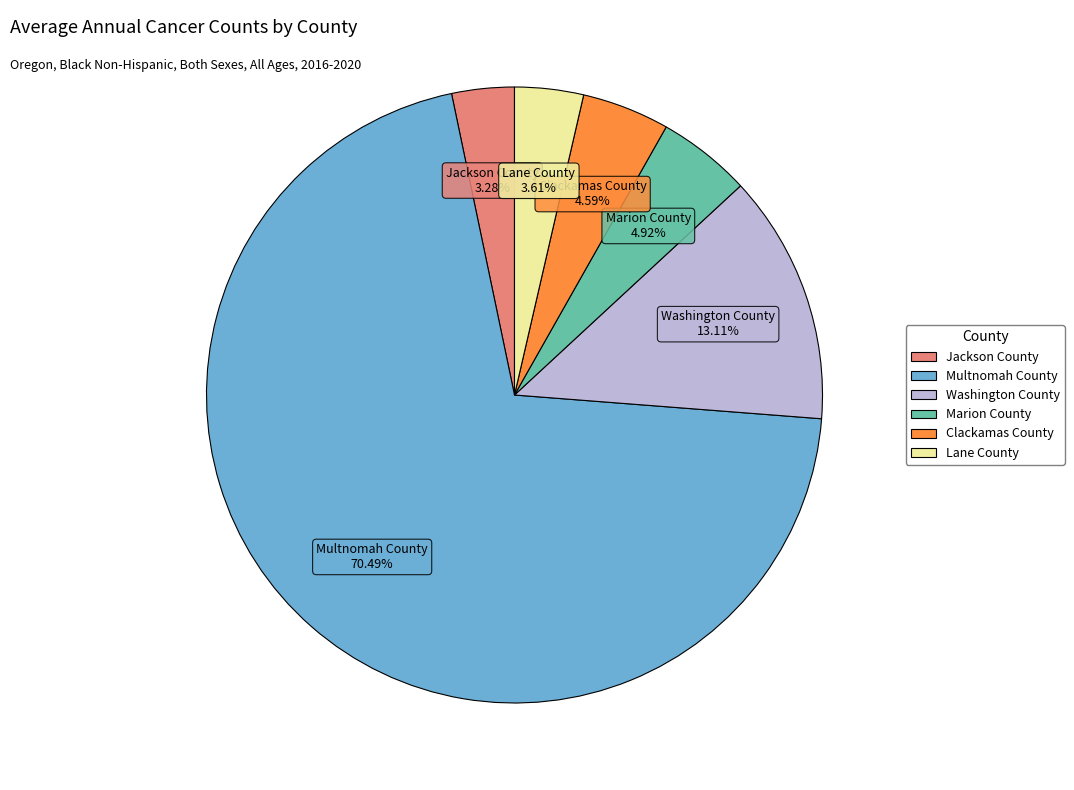

What is the ratio of the value at Clackamas County to the value at Marion County?

0.9